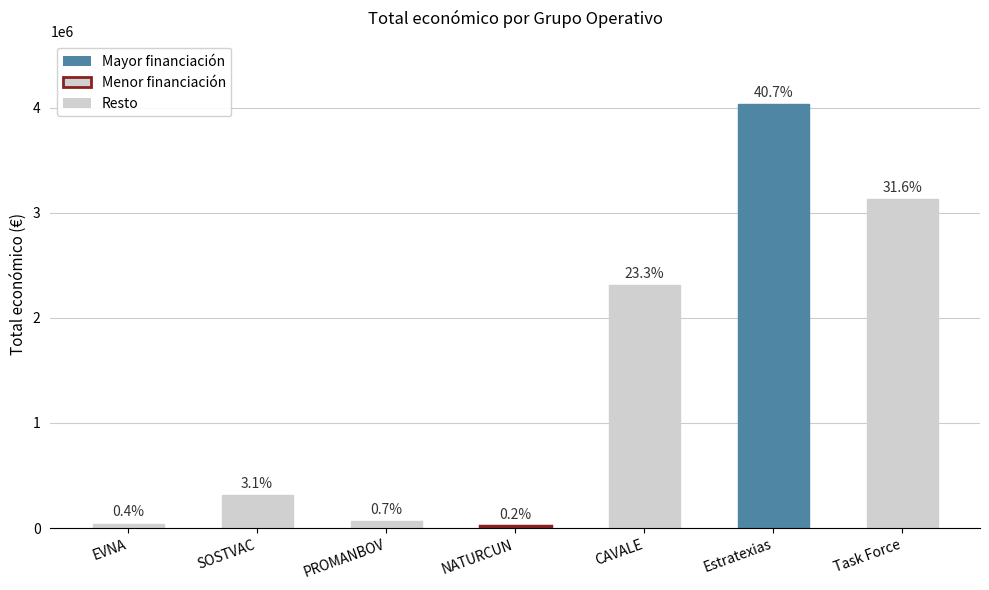

Are the bars horizontal?

No